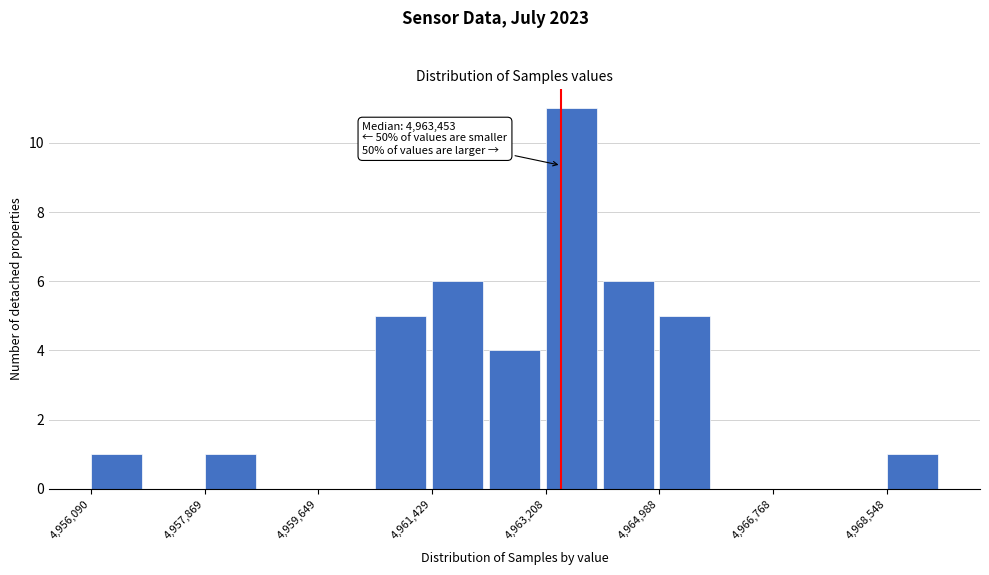

Which range on the x-axis has the tallest bar?

4963200 to 4964000